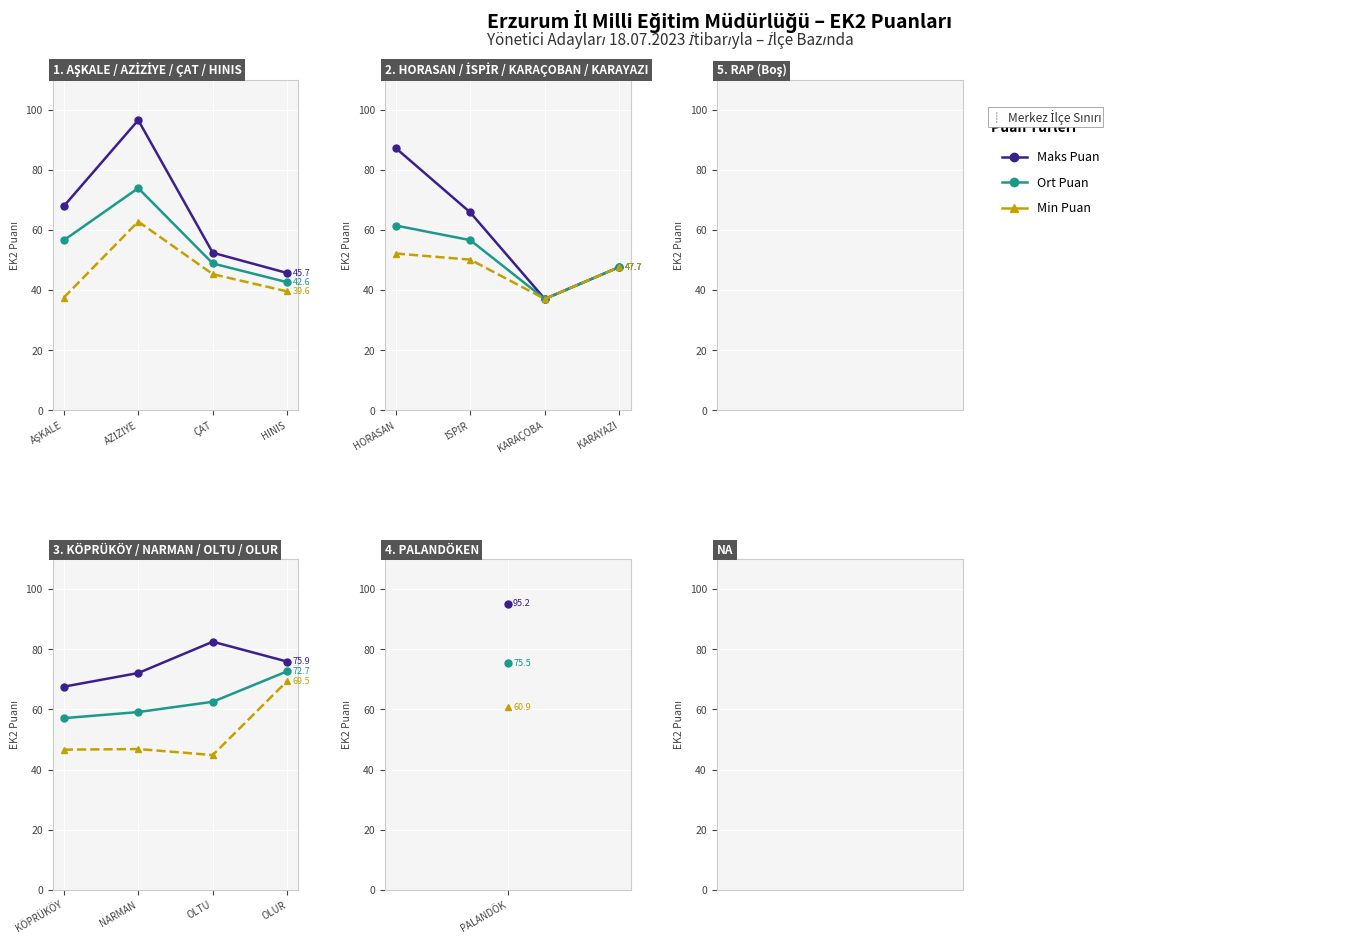

At how many categories does at least one series exceed 45?

4